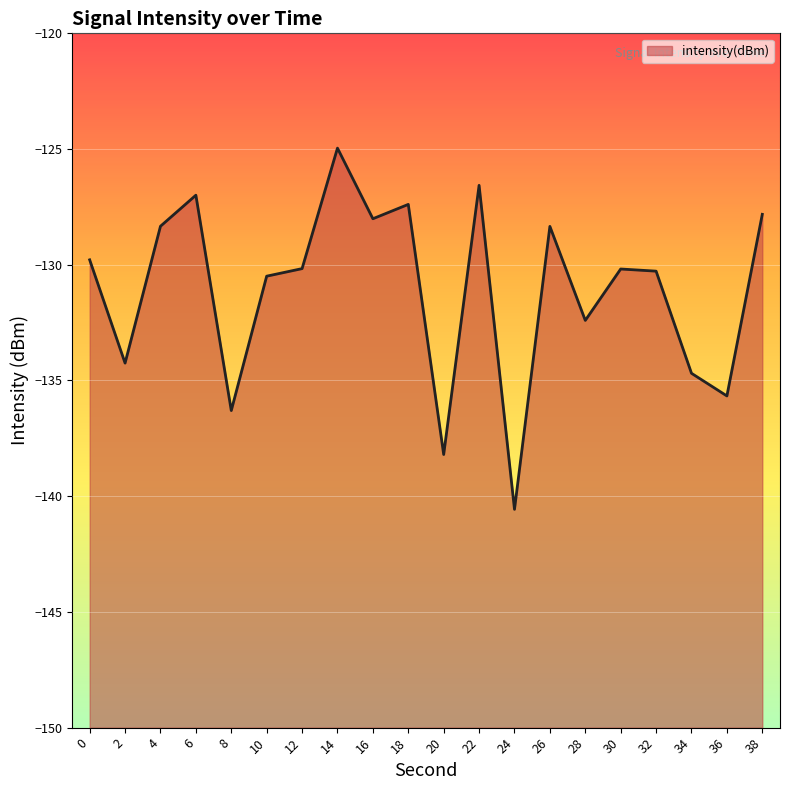

Does the chart display data point markers on the line(s)?

No